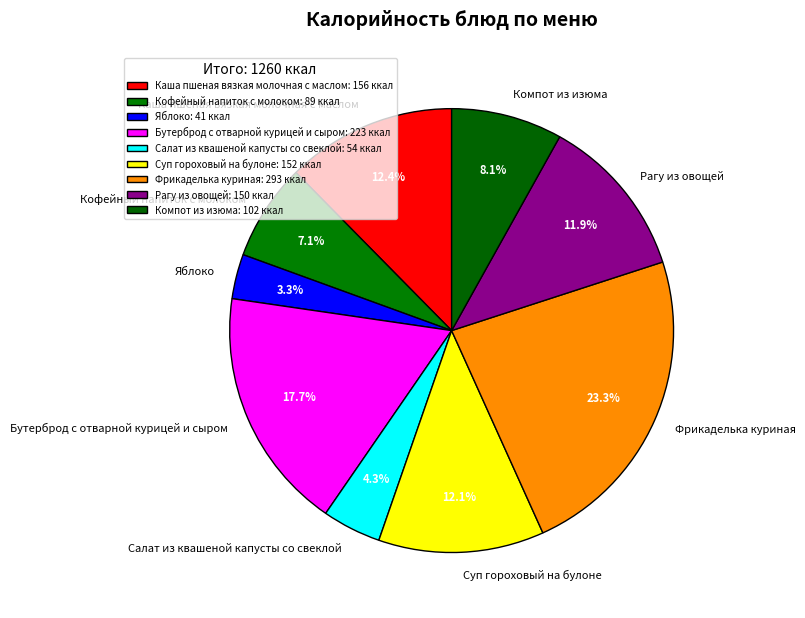

What percentage is the Суп гороховый на булоне slice, to the nearest percent?

12%